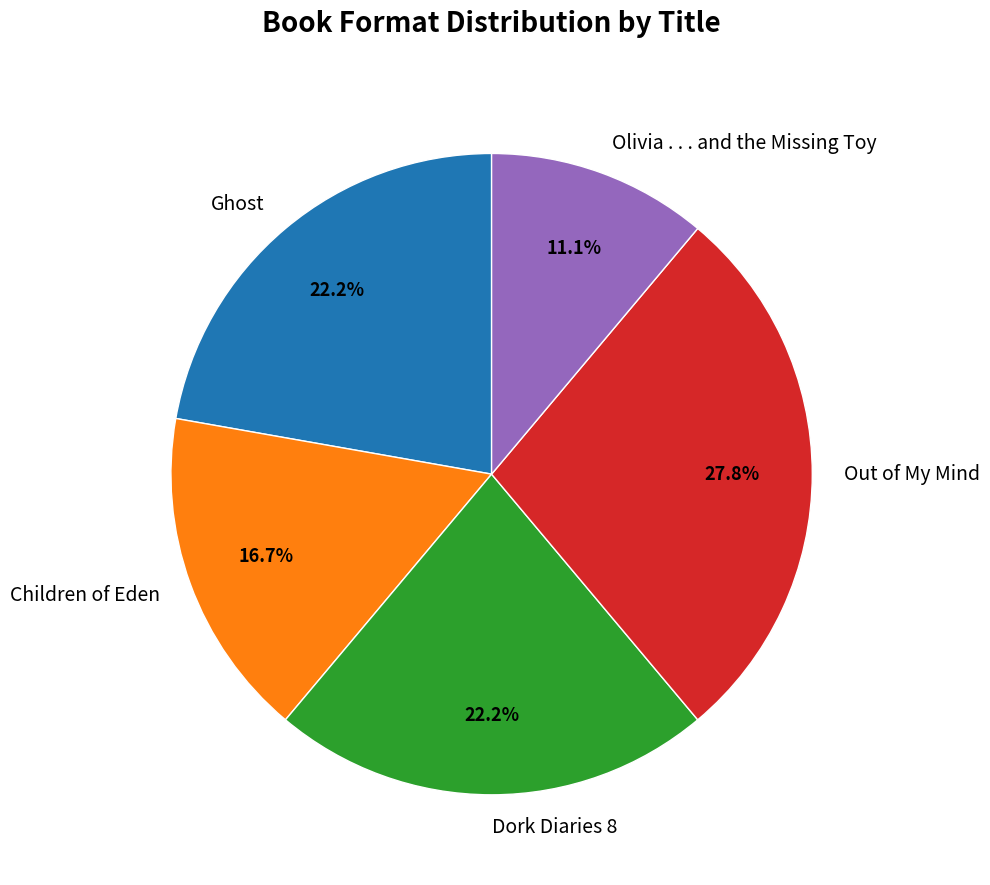

Combined, do Out of My Mind and Olivia . . . and the Missing Toy account for over 50%?

No